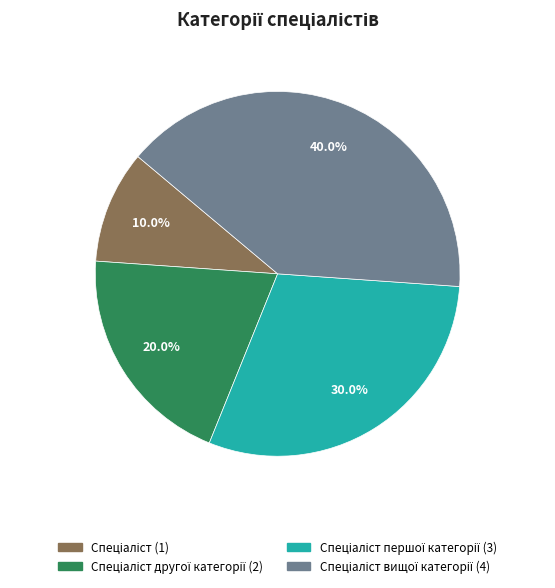

Is there any slice that represents more than half of the pie?

No